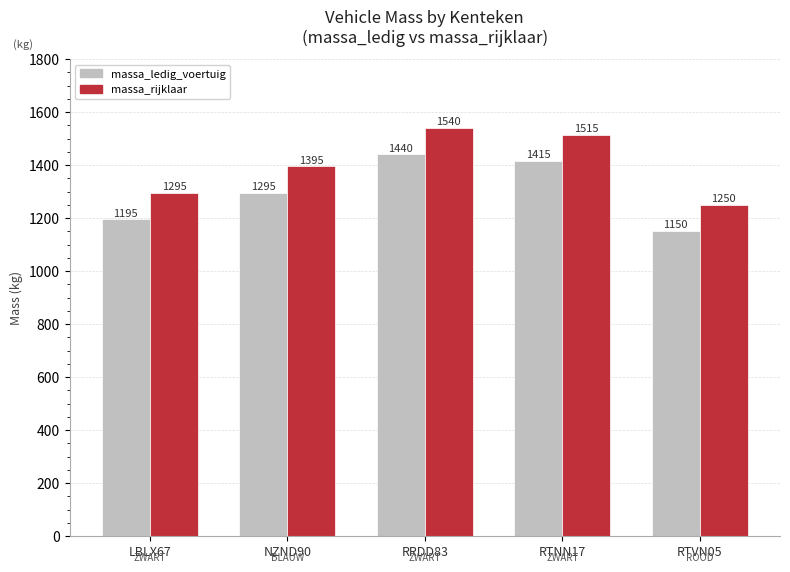

What is the value of the massa_rijklaar bar at the 4th from the left?

1515